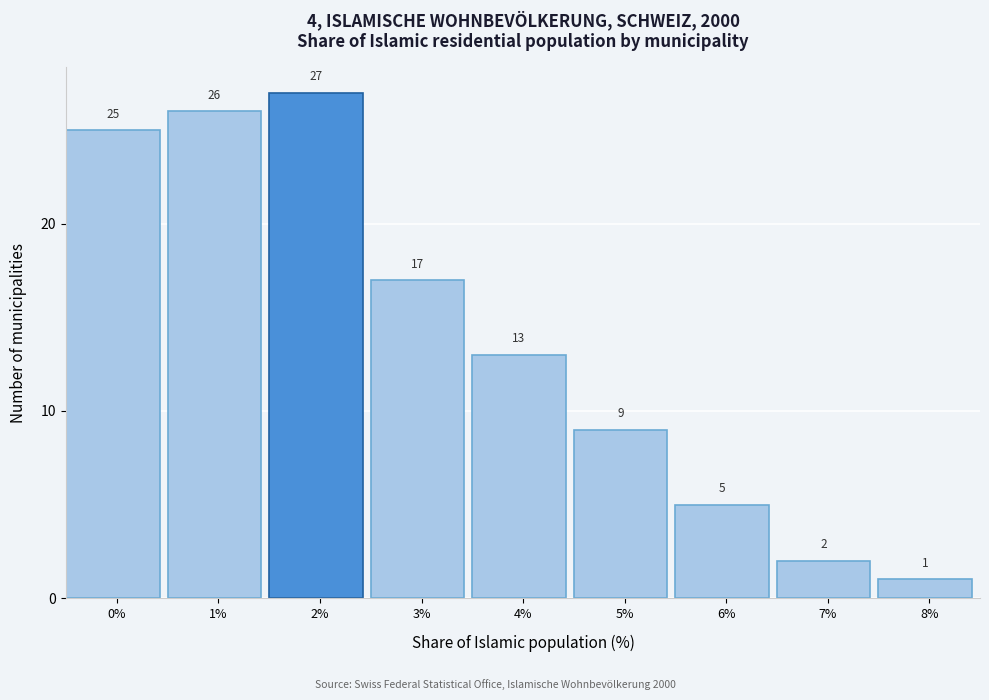

Reading left to right, list all the values displayed in this chart.

0%=25	1%=26	2%=27	3%=17	4%=13	5%=9	6%=5	7%=2	8%=1